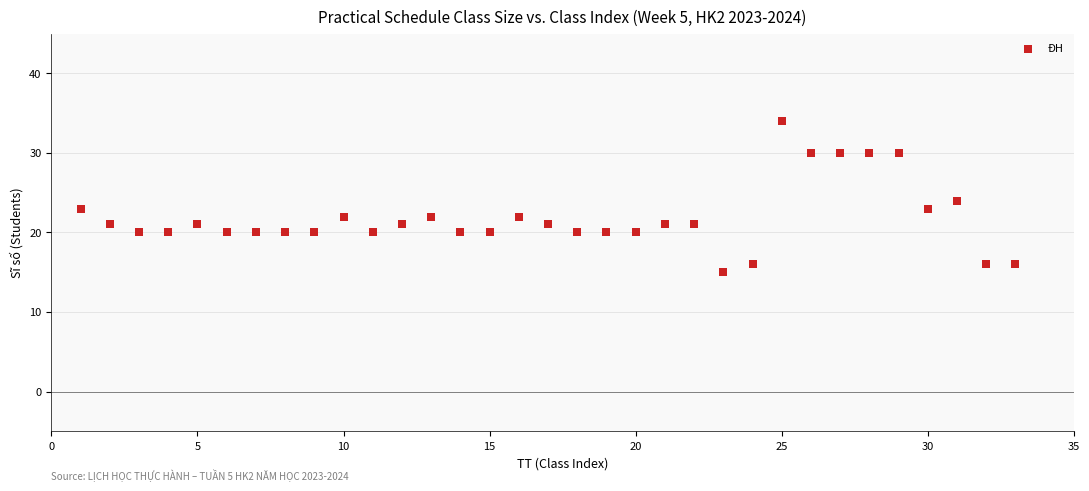

What is the range of Y values (max minus min)?

19